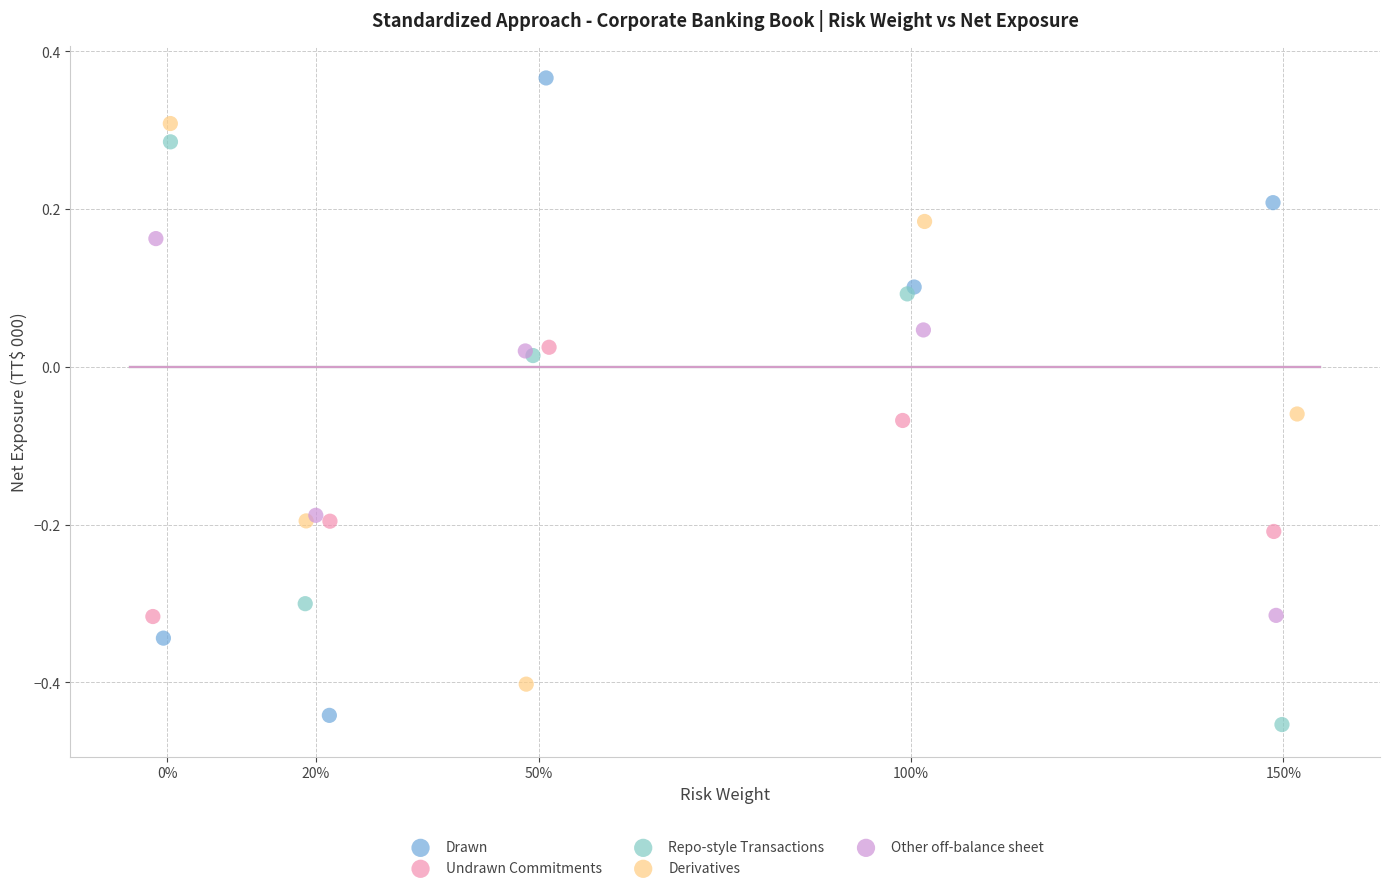

Which series reaches the maximum Y coordinate?

Drawn